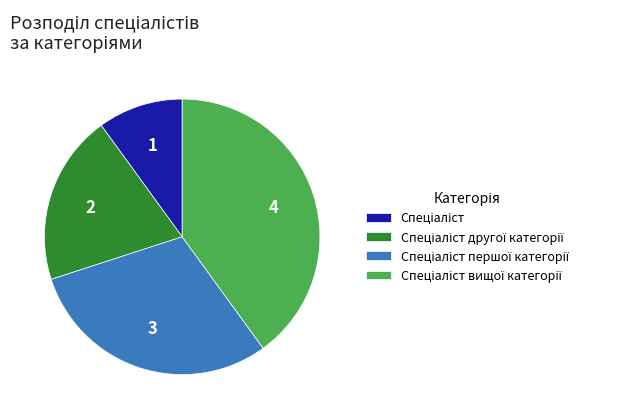

How many segments does this pie chart have?

4